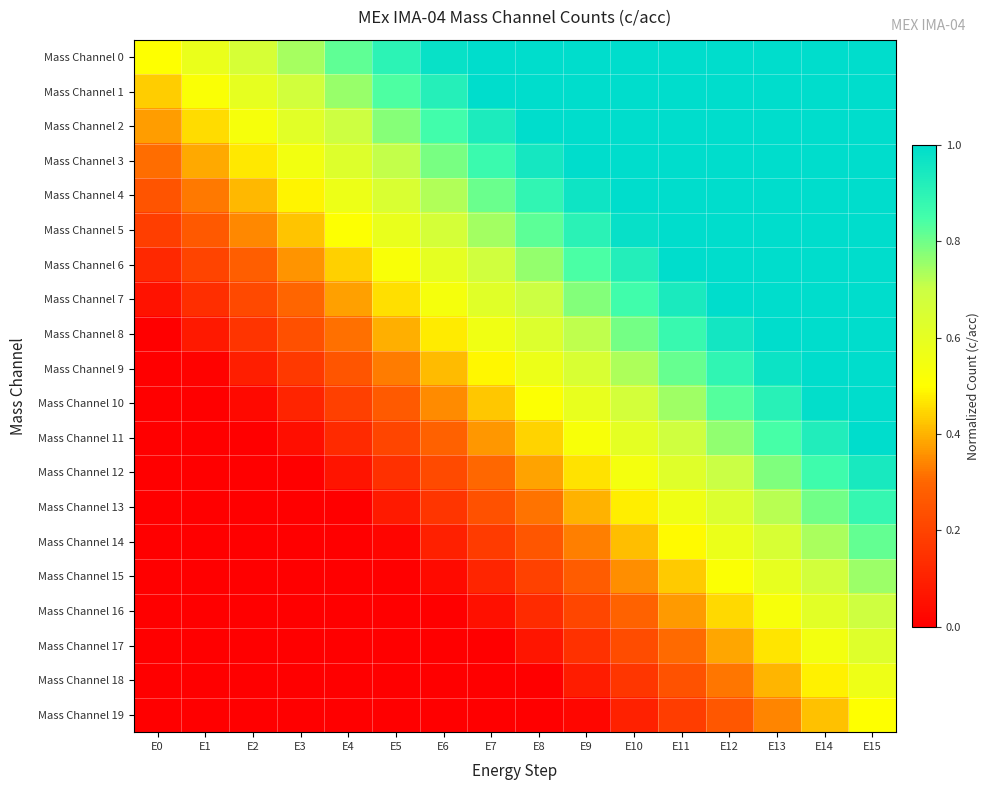

List the series in order of their peak value, highest first.

Mass Channel 0, Mass Channel 1, Mass Channel 2, Mass Channel 3, Mass Channel 4, Mass Channel 5, Mass Channel 6, Mass Channel 7, Mass Channel 8, Mass Channel 9, Mass Channel 10, Mass Channel 11, Mass Channel 12, Mass Channel 13, Mass Channel 14, Mass Channel 15, Mass Channel 16, Mass Channel 17, Mass Channel 18, Mass Channel 19